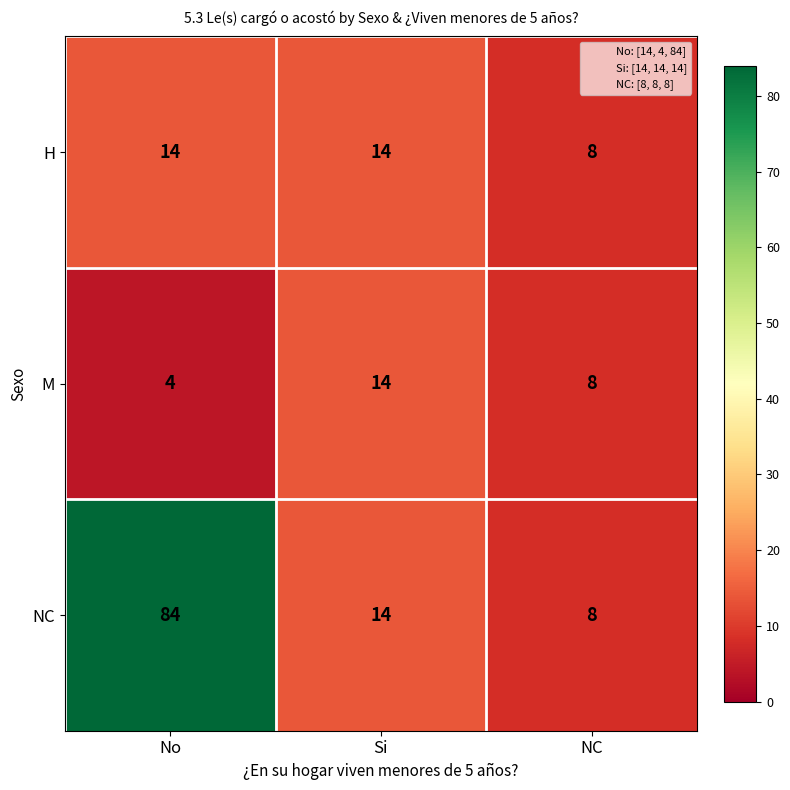

The H series shows 8 at NC. True or false?

True